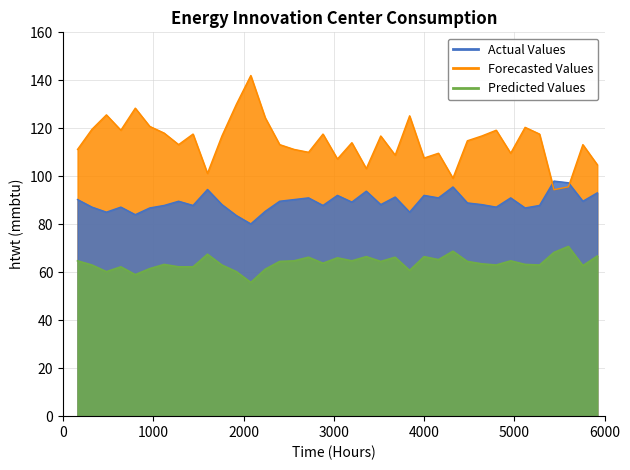

What is the greatest value displayed?

142.0